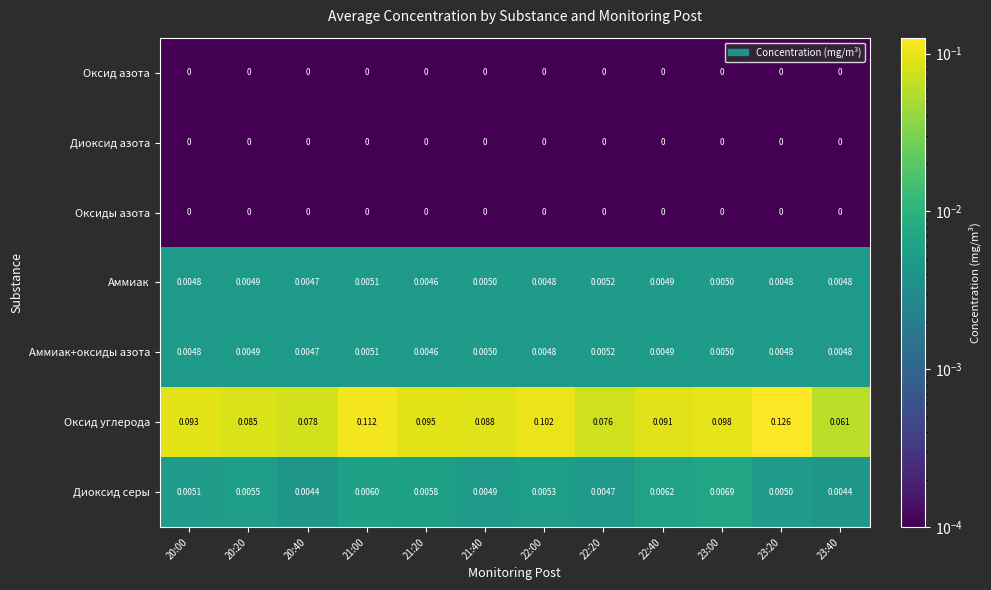

Which series changed the most between 21:20 and 23:00?

Оксид углерода